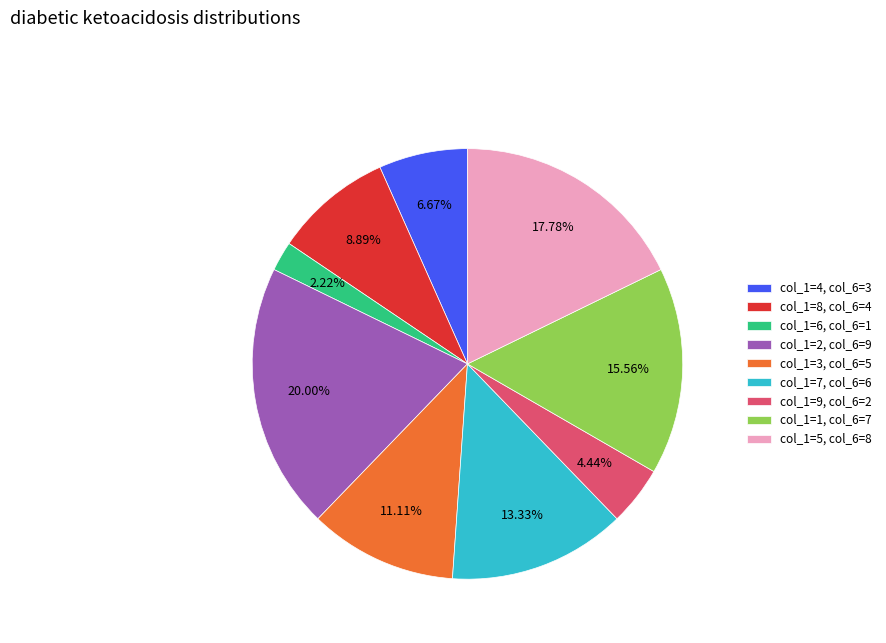

Rank the categories by value from highest to lowest.

col_1=2, col_6=9, col_1=5, col_6=8, col_1=1, col_6=7, col_1=7, col_6=6, col_1=3, col_6=5, col_1=8, col_6=4, col_1=4, col_6=3, col_1=9, col_6=2, col_1=6, col_6=1